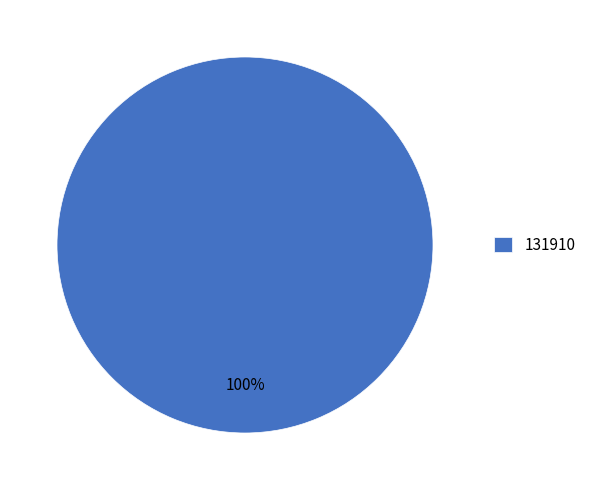

To the nearest percent, what percentage of the pie is 131910?

100%